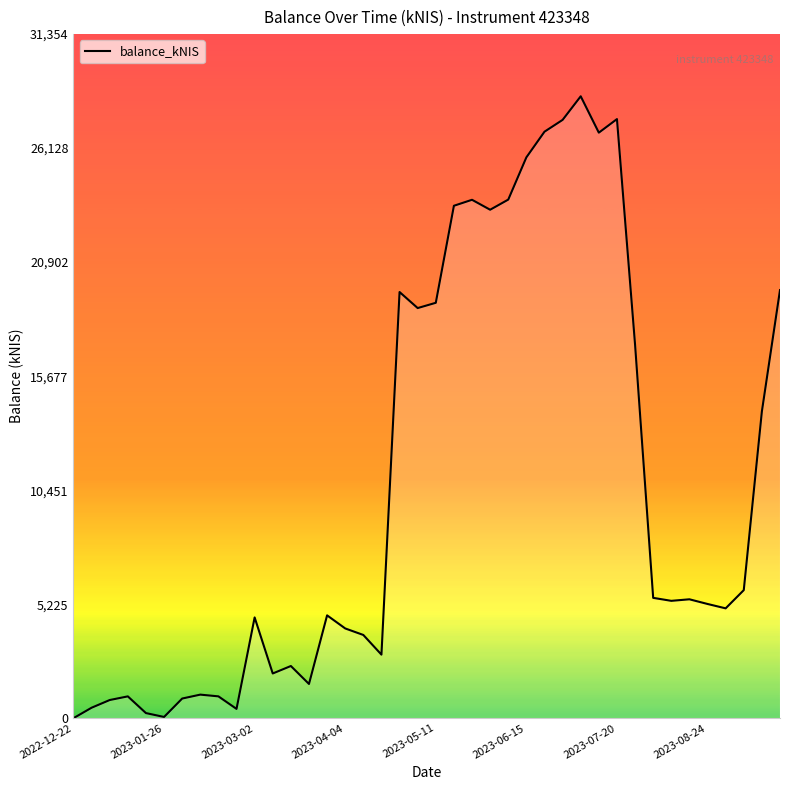

What is the greatest value displayed?

28504.1